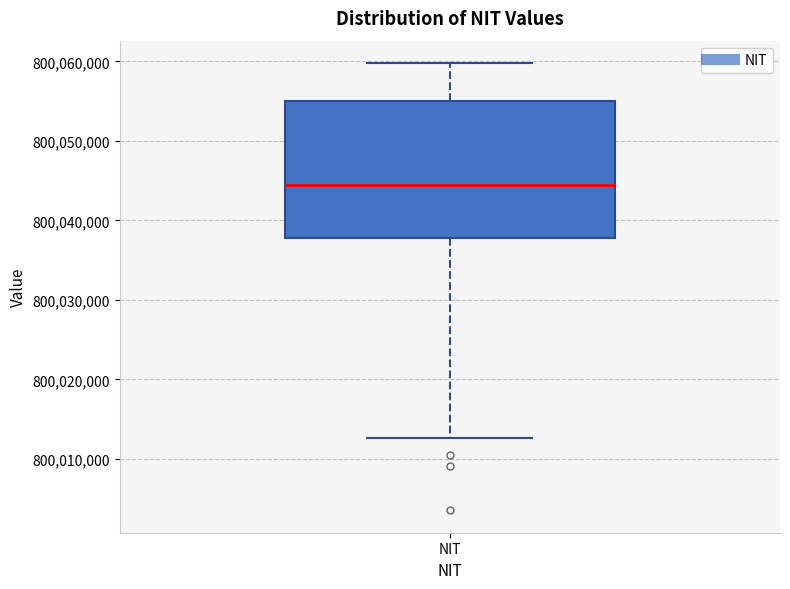

Where is the upper edge of the box for NIT on the y-axis? The values are not printed on the chart, so give them approximately, as read against the axis.

800055000